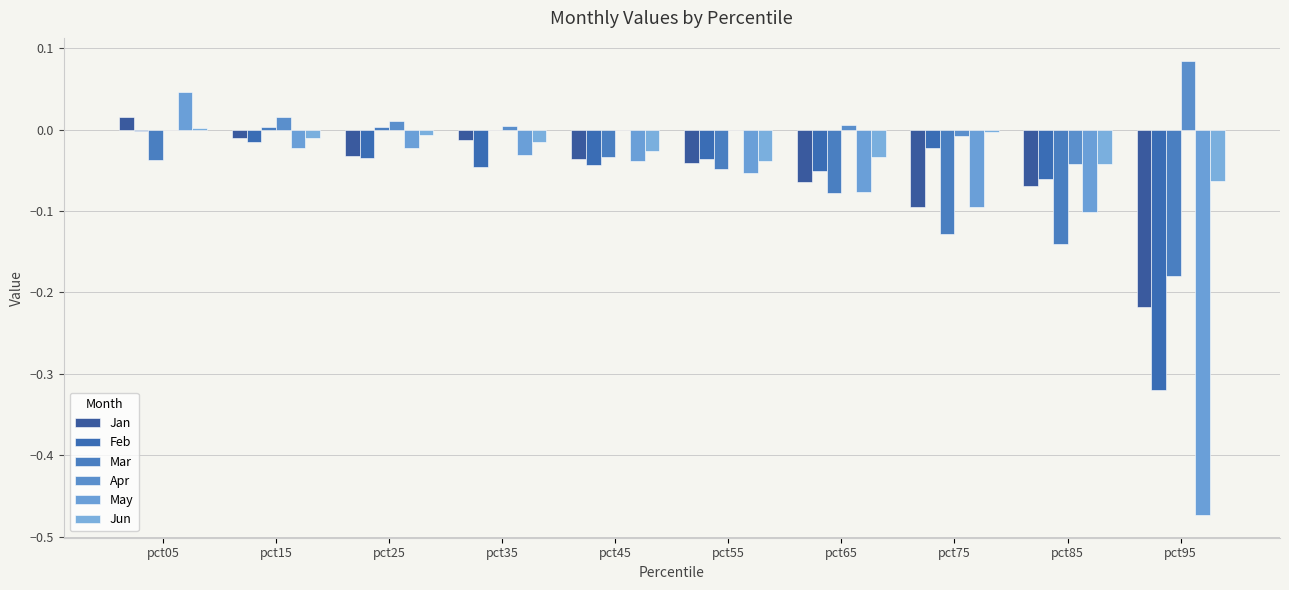

What is the difference between the maximum and minimum values in the May series?

0.5